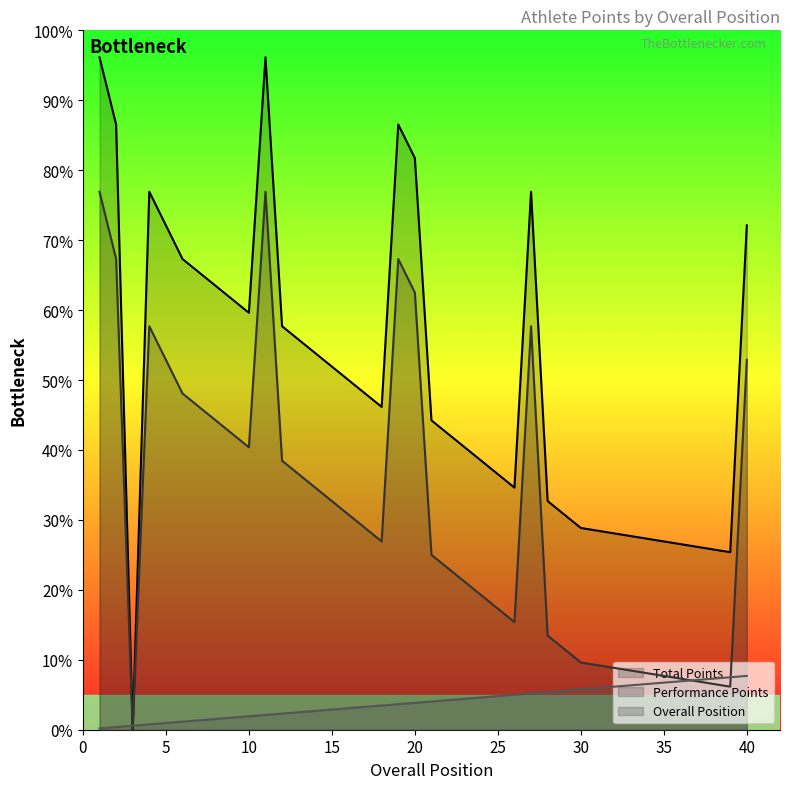

True or false: Total Points and Performance Points cross at least once.

False